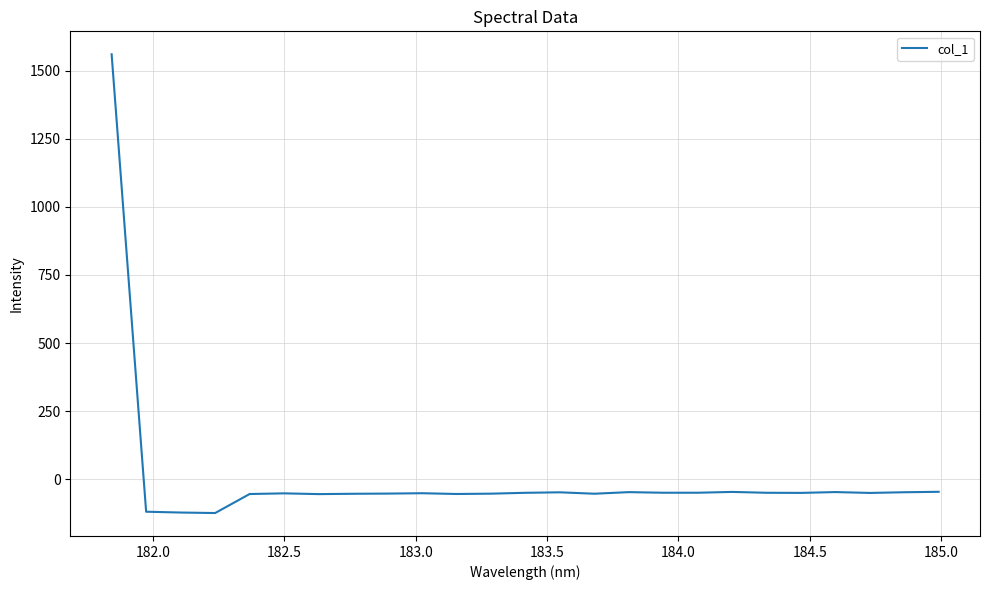

What is the minimum value shown in the chart?

-124.8